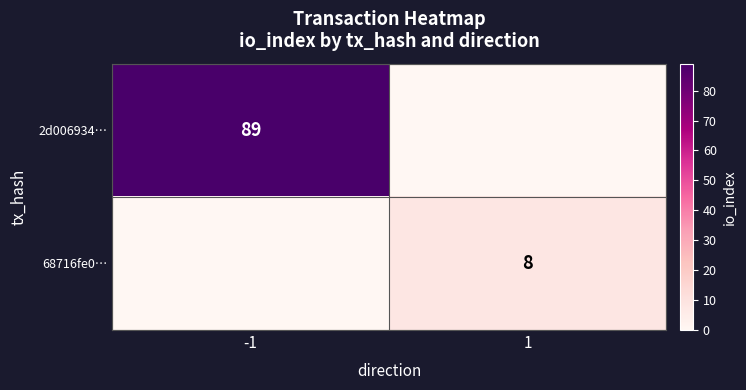

The 2d006934… series shows 55 at -1. True or false?

False